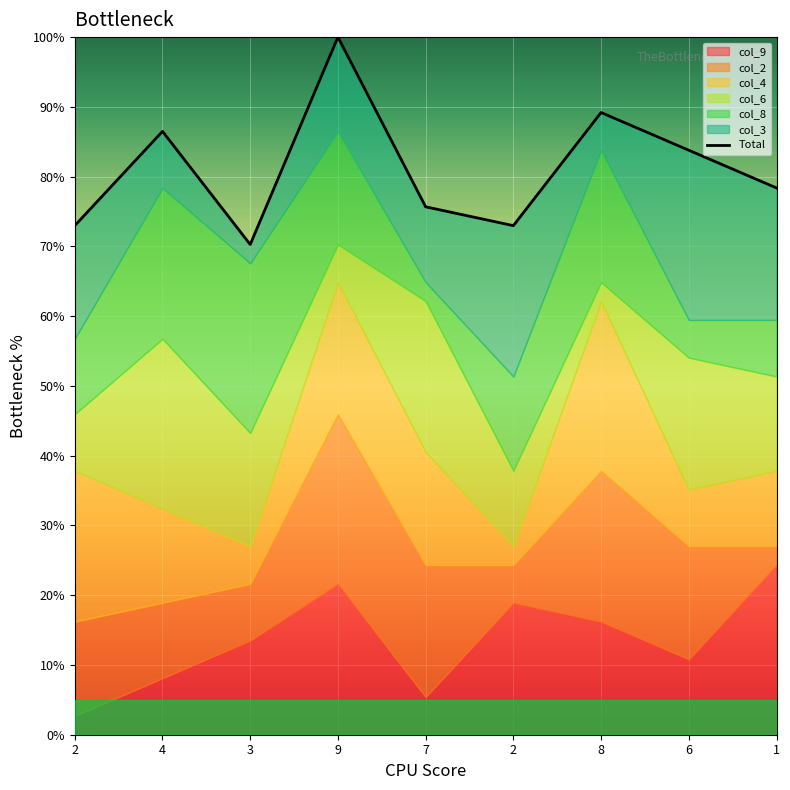

How many lines are shown in the chart?

1